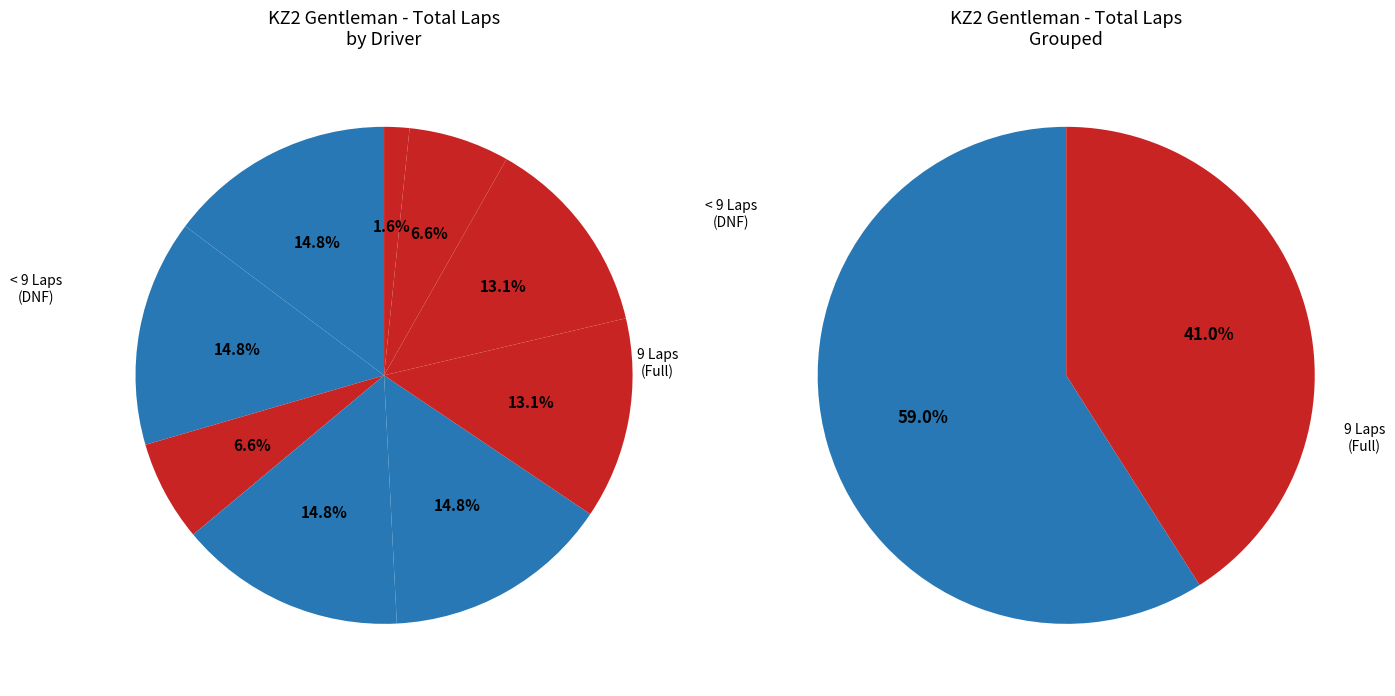

Count the number of slices in the pie.

9